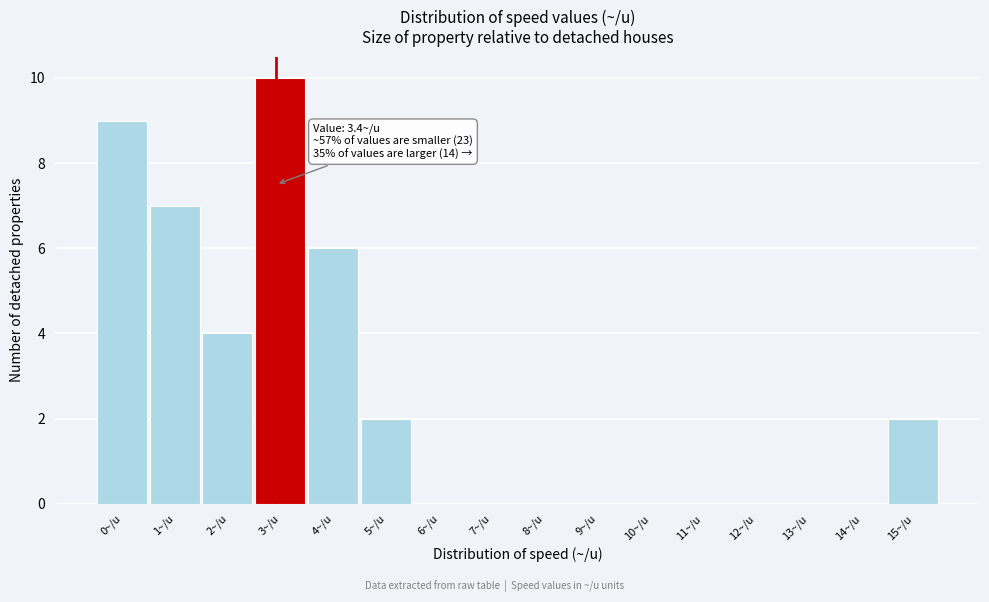

Reading left to right, extract all data points from this chart.

0~/u=9	1~/u=7	2~/u=4	3~/u=10	4~/u=6	5~/u=2	6~/u=0	7~/u=0	8~/u=0	9~/u=0	10~/u=0	11~/u=0	12~/u=0	13~/u=0	14~/u=0	15~/u=2